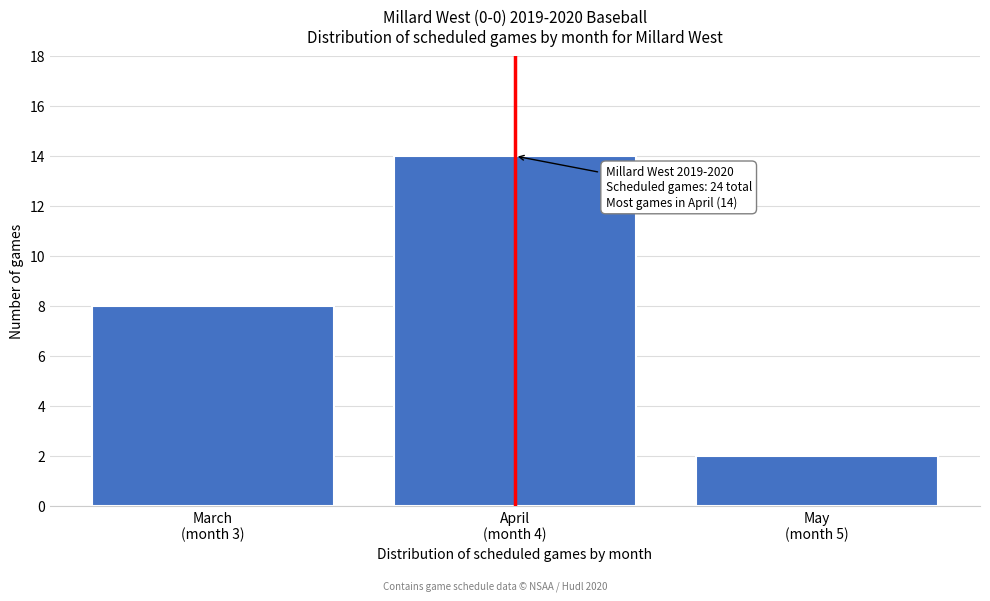

Reading left to right, list all the values displayed in this chart.

8	14	2